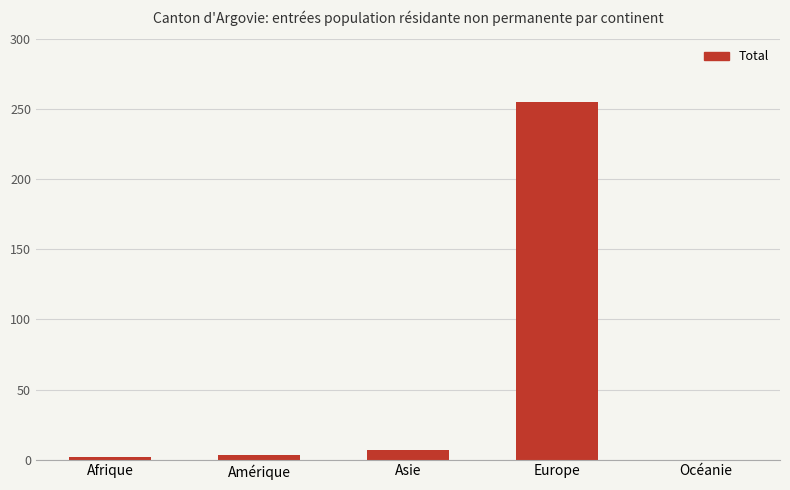

Which category has the highest value across all series?

Europe